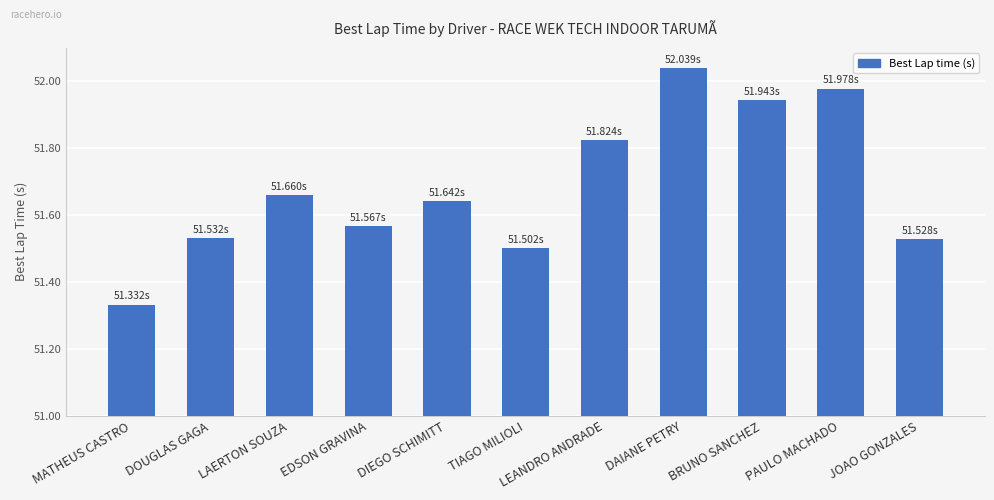

Reading left to right, what are all the values shown in this chart?

0.3	0.5	0.7	0.6	0.6	0.5	0.8	1.0	0.9	1.0	0.5